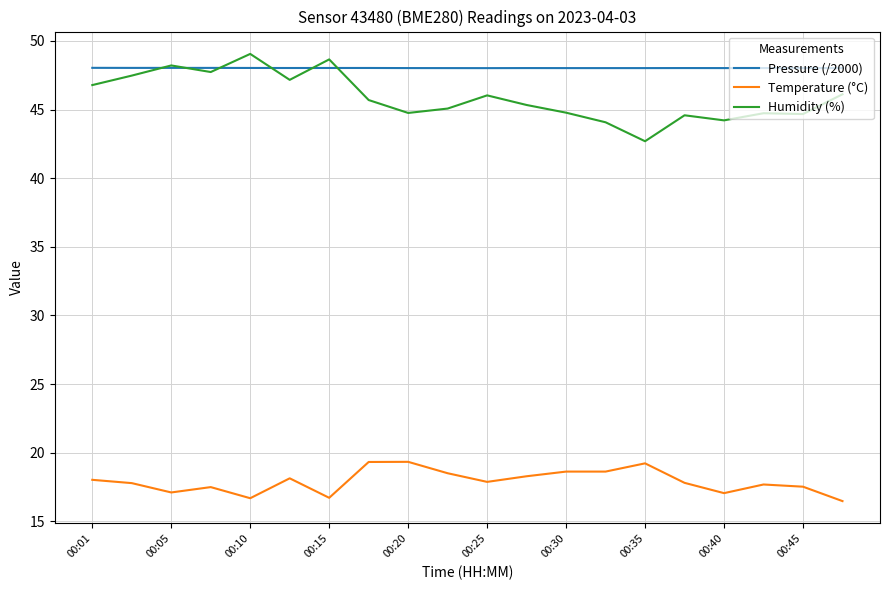

Which series has the largest total across all categories?

Pressure (/2000)